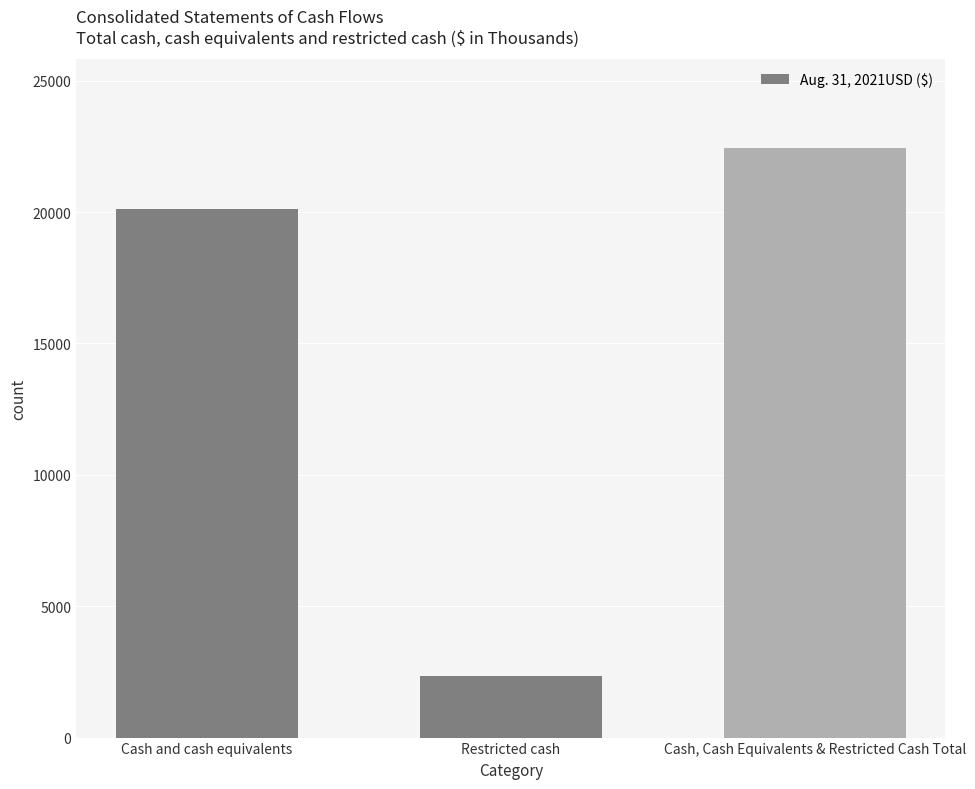

Rank the categories by value from lowest to highest.

Restricted cash, Cash and cash equivalents, Cash, Cash Equivalents & Restricted Cash Total